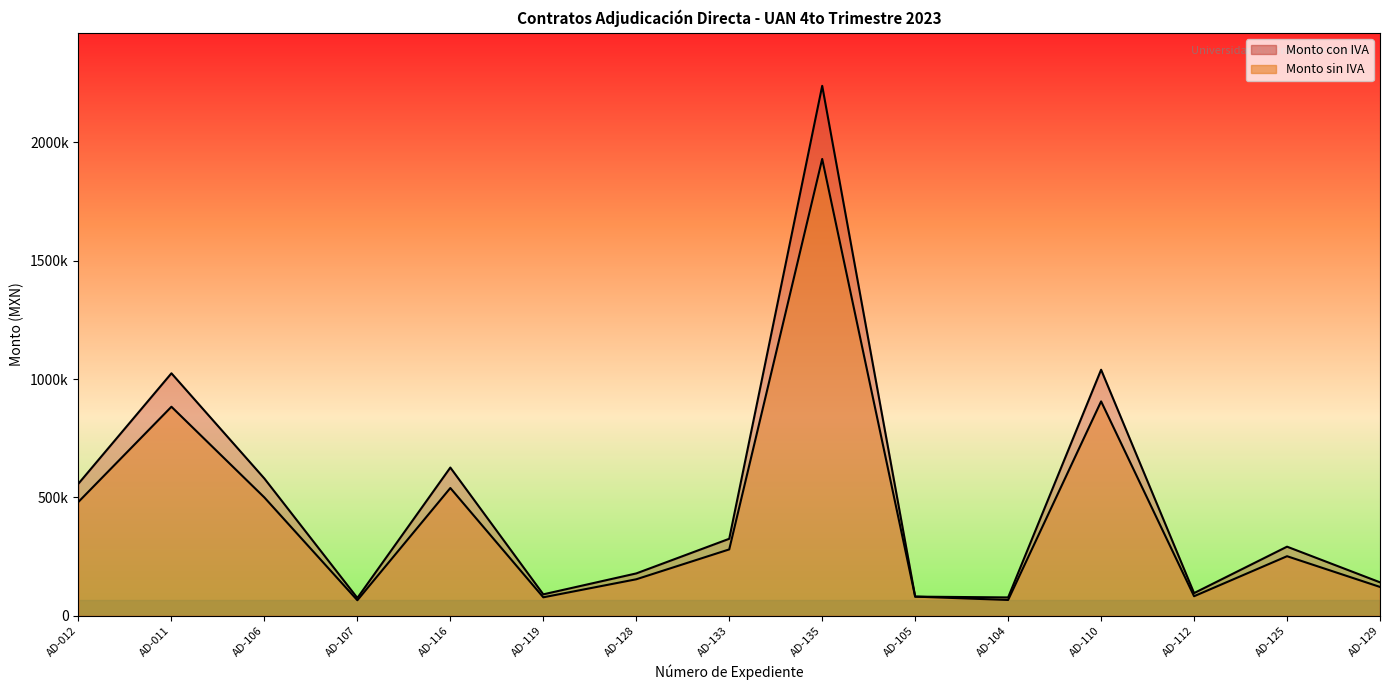

What is the value of the Monto con IVA point at the 15th from the left?

141635.4